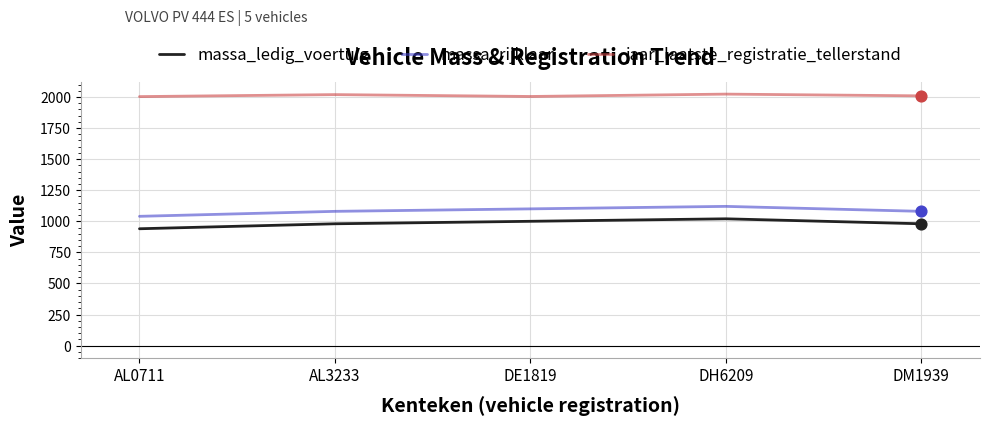

What is the difference between the maximum and minimum values in the massa_ledig_voertuig series?

80